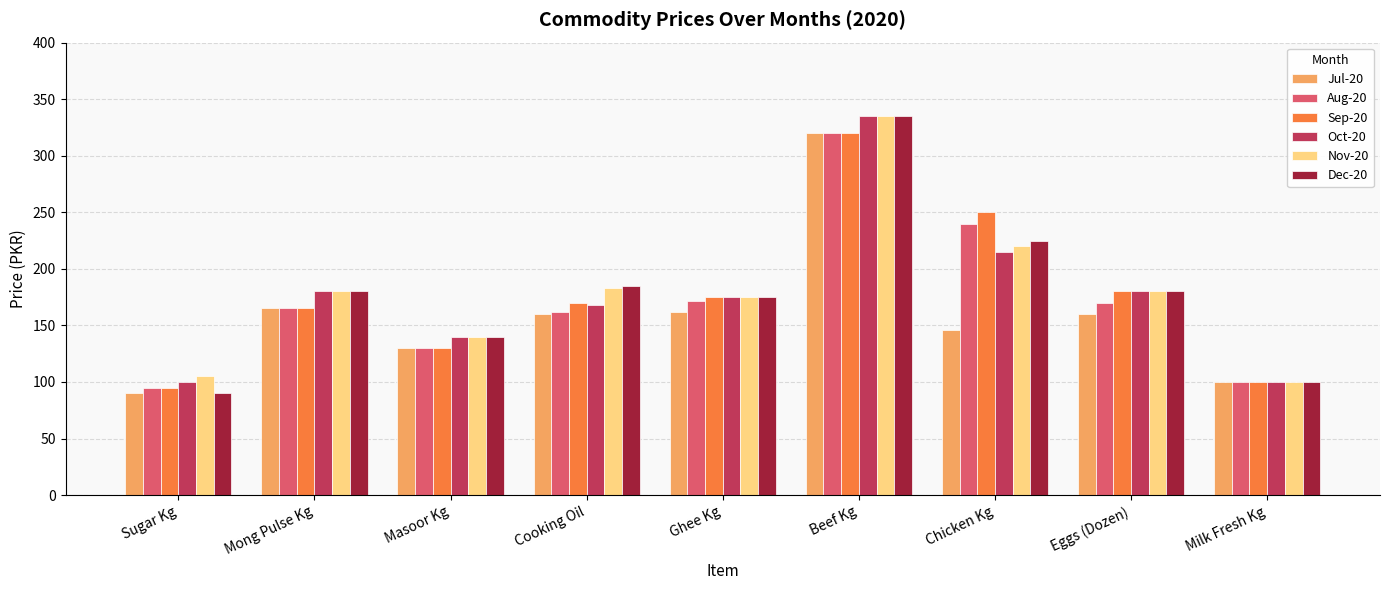

What are all the series names shown in the legend?

Jul-20, Aug-20, Sep-20, Oct-20, Nov-20, Dec-20